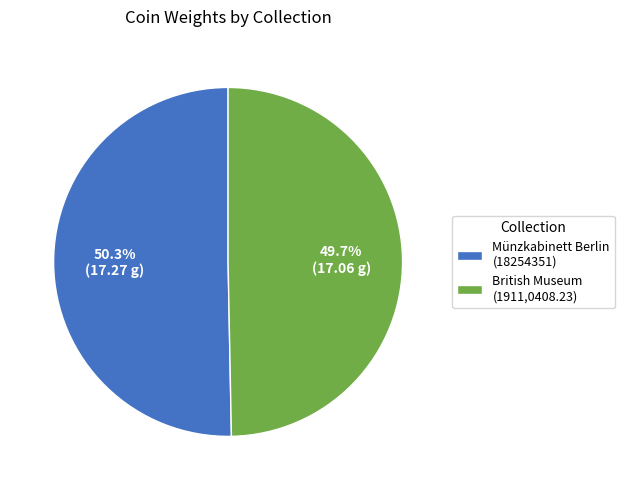

How many segments does this pie chart have?

2